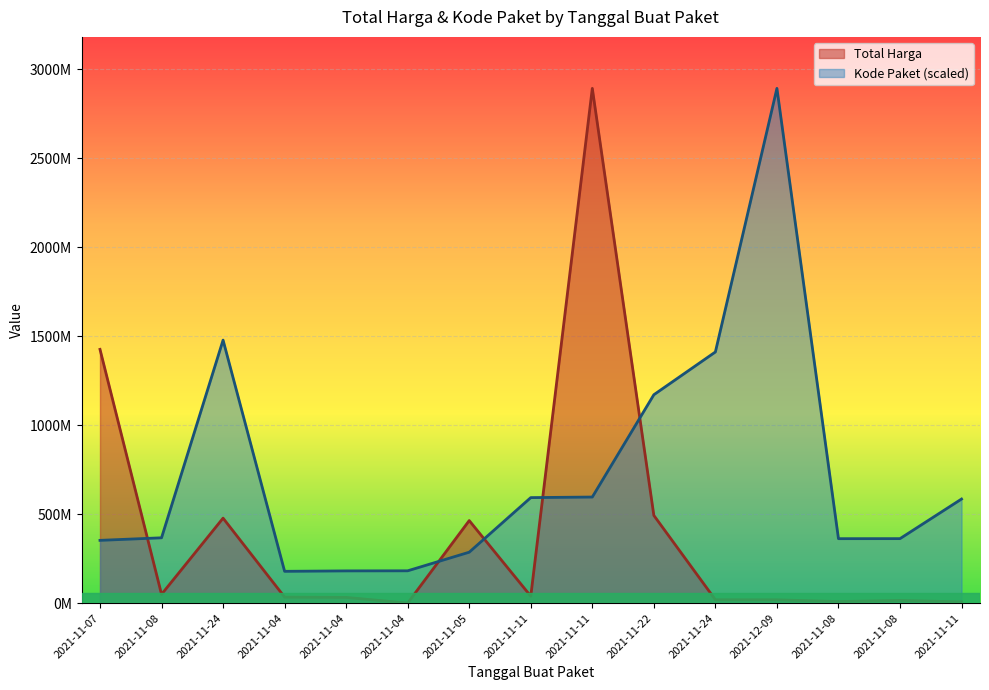

Between 2021-11-04 and 2021-11-11, which series saw the biggest shift?

Kode Paket